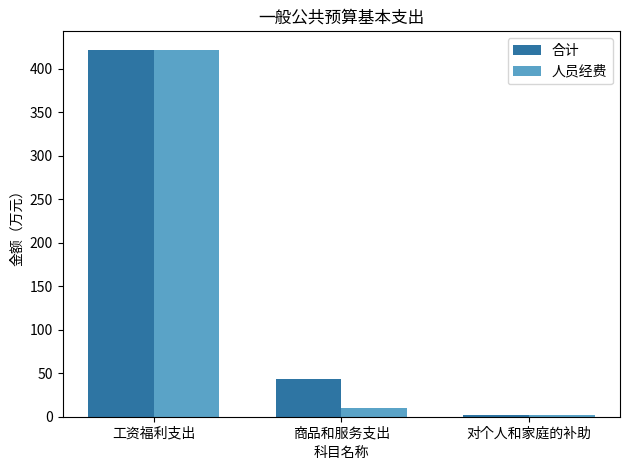

The 合计 series shows 43.2 at 商品和服务支出. True or false?

True